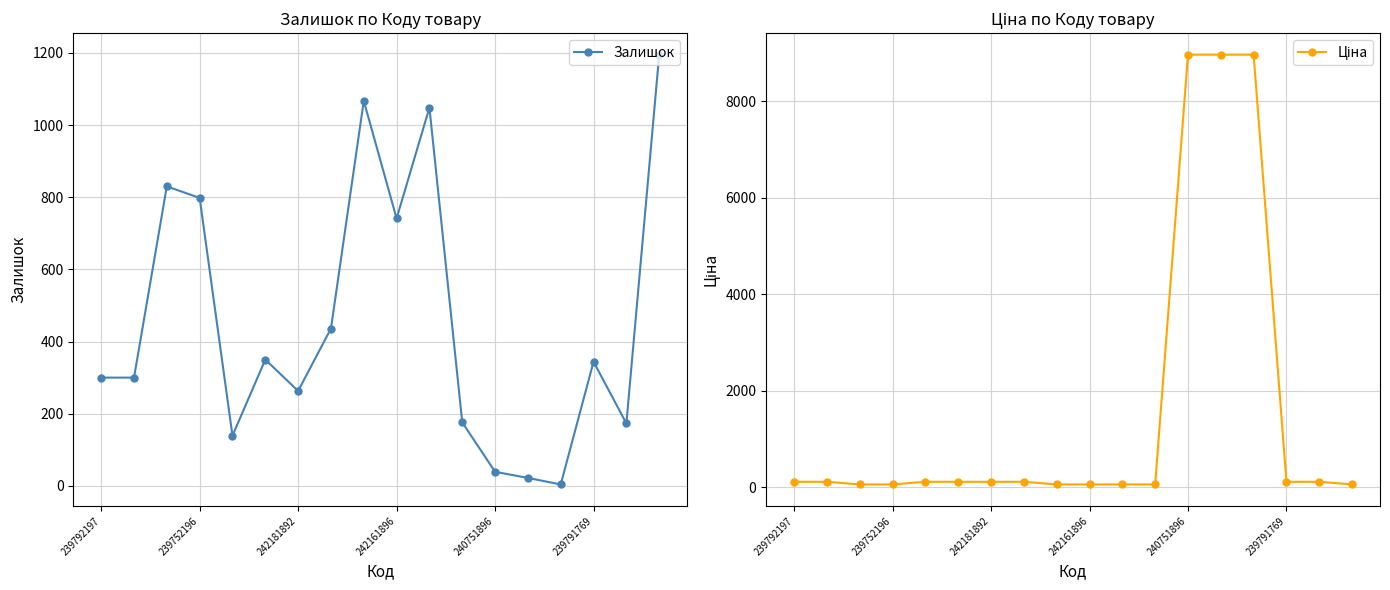

The value of Залишок at 239791769 is 344. True or false?

True